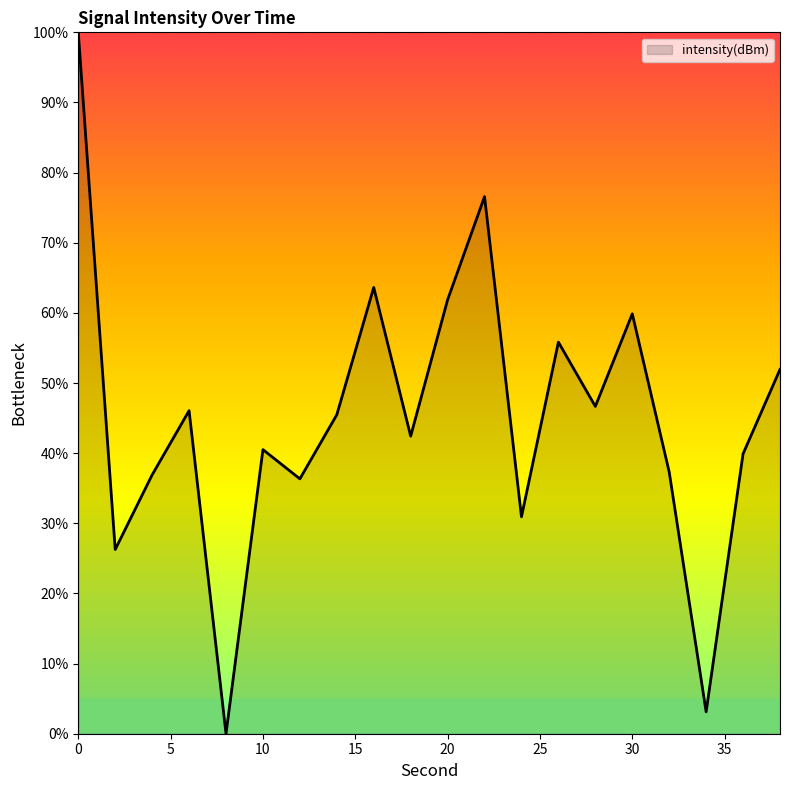

What is the greatest value displayed?

100.0